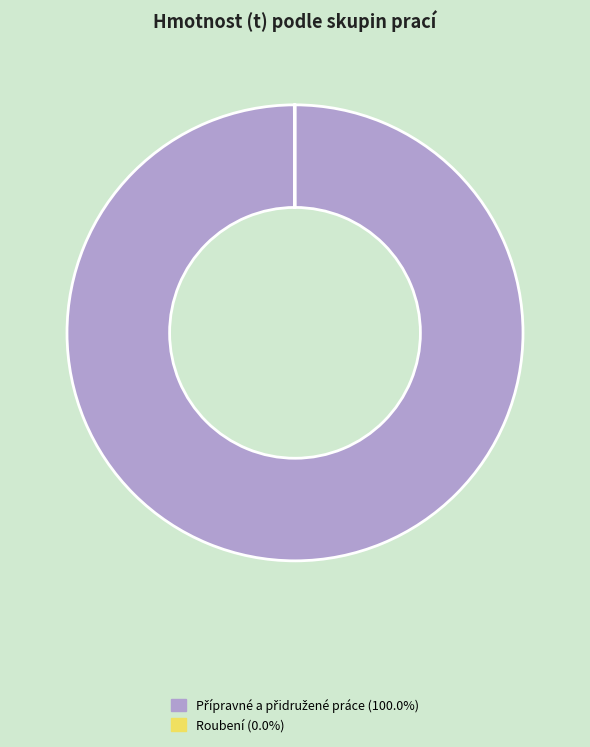

Is there any slice that represents more than half of the pie?

Yes